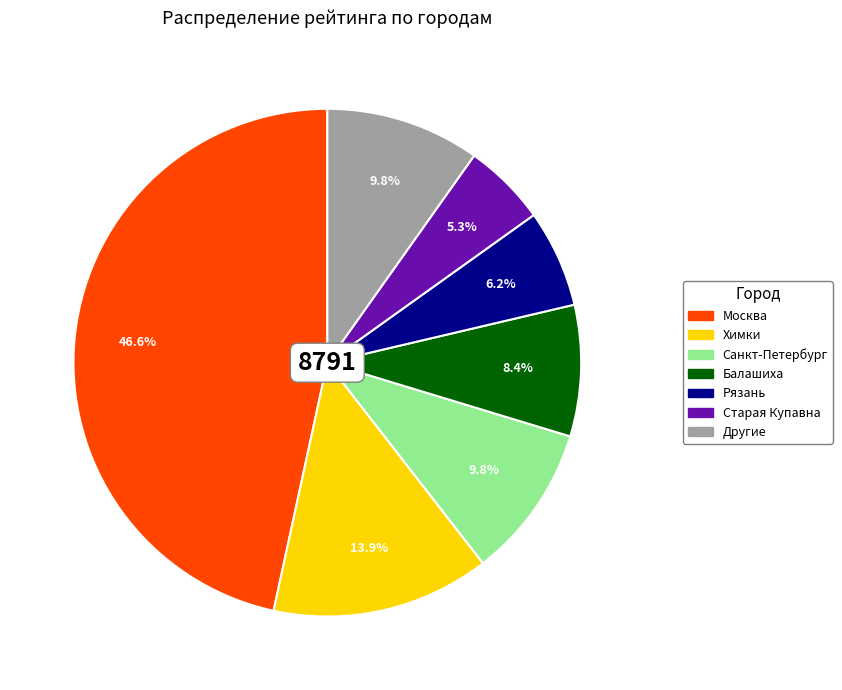

Does any single category account for the majority?

No